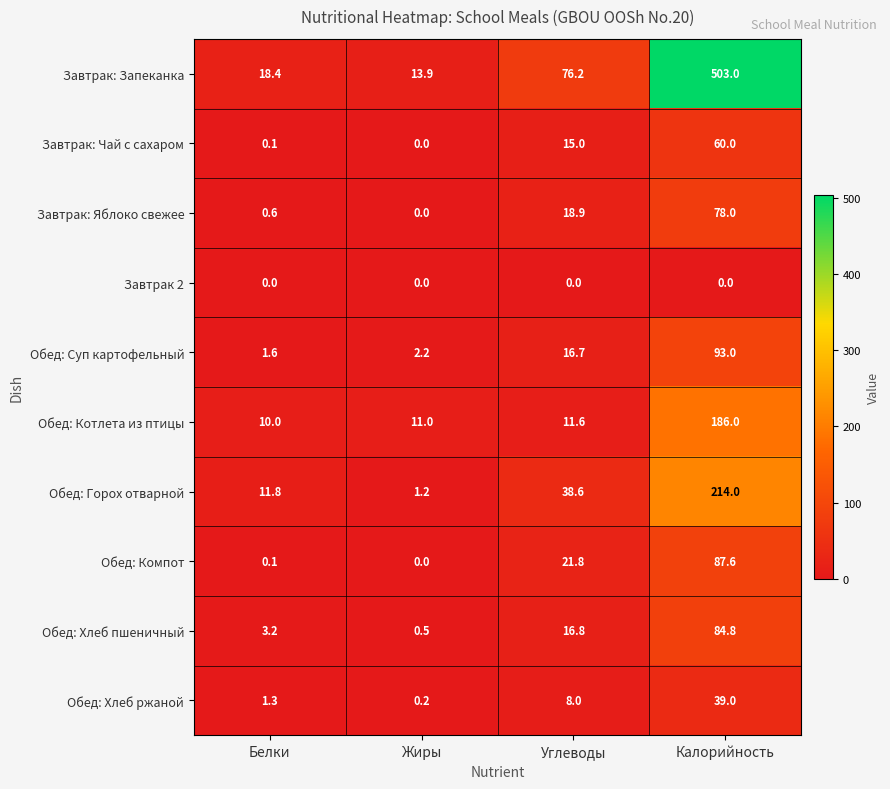

How many distinct data groups are displayed?

10